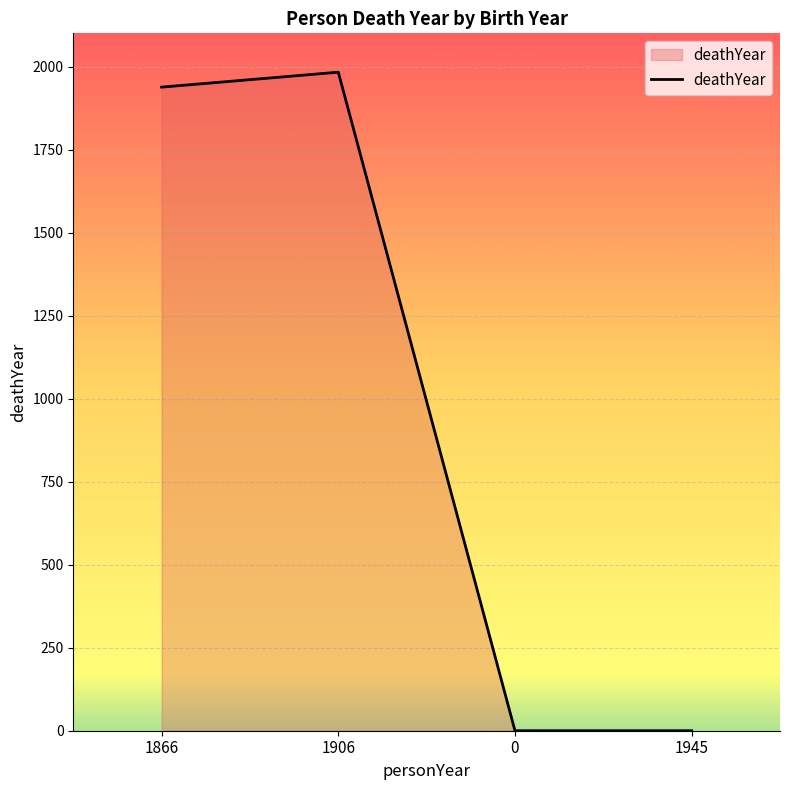

How many values are below 1938?

2